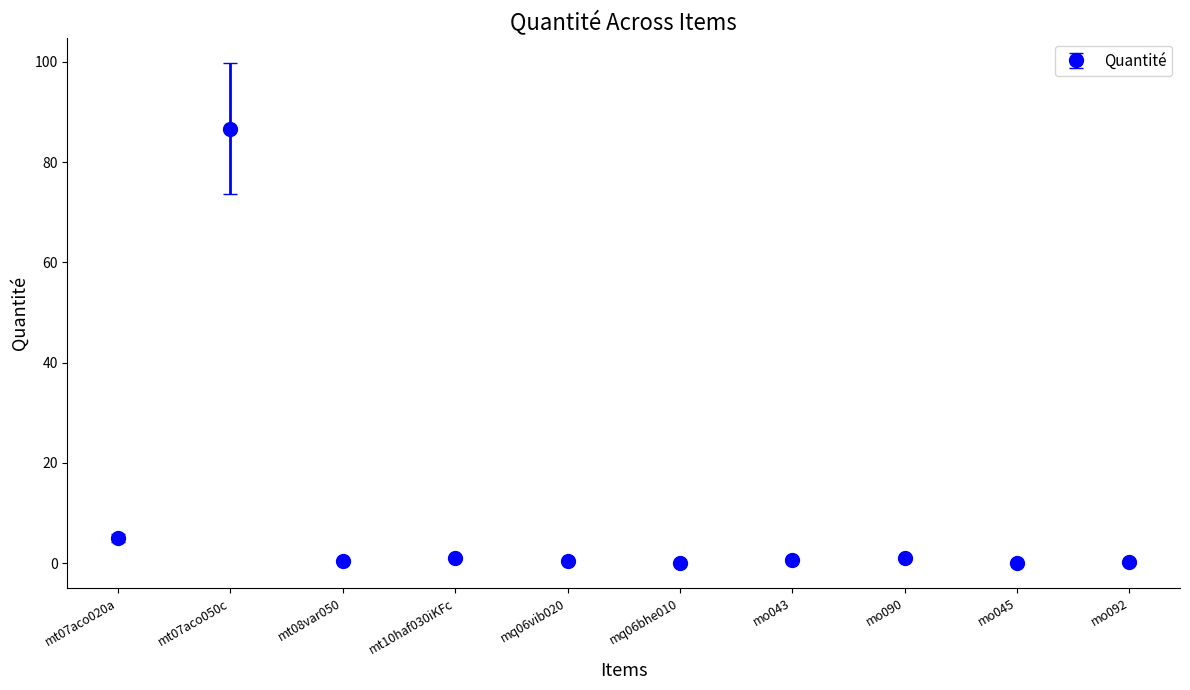

What is the difference between the values at mo090 and mt07aco050c?

85.7